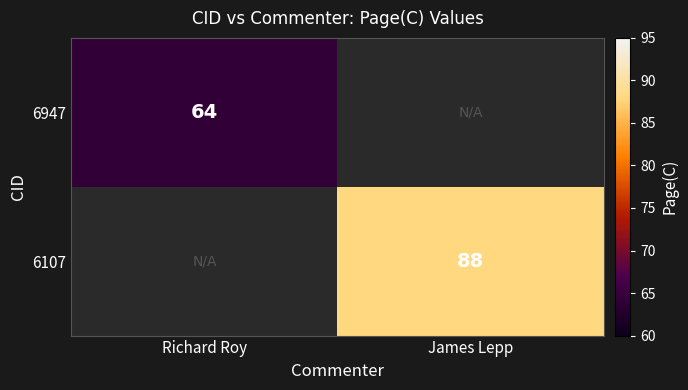

The 6107 series shows 117 at James Lepp. True or false?

False